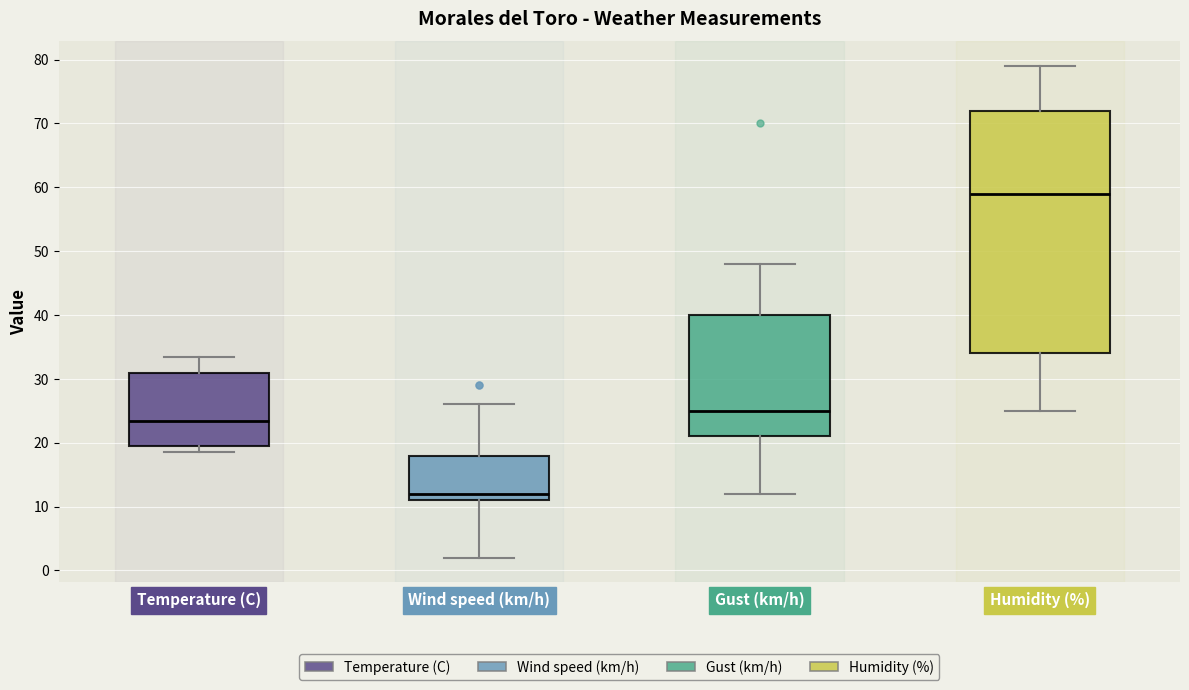

Reading left to right, read every box against the y-axis: the position of its median line, the range the box covers, and the ends of its whiskers. The values are not printed on the chart, so give them approximately, as read against the axis.

Temperature (C): median 23, box 20 to 31, whiskers 19 to 34
Wind speed (km/h): median 12, box 11 to 18, whiskers 2 to 26
Gust (km/h): median 25, box 21 to 40, whiskers 12 to 48
Humidity (%): median 59, box 34 to 72, whiskers 25 to 79